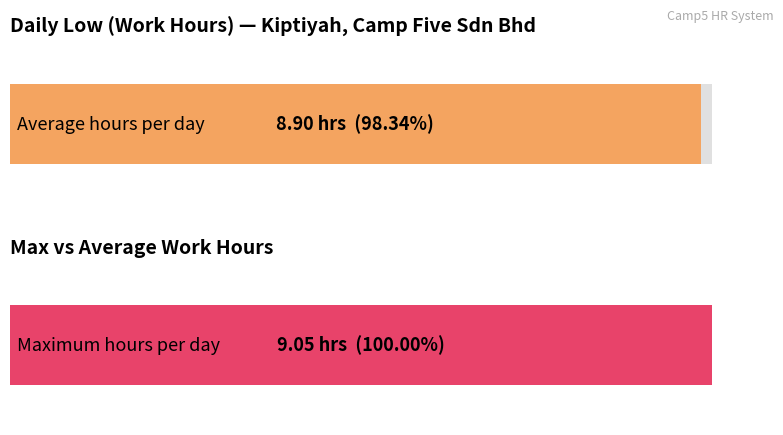

The chart shows a value of 4.7 at 3. True or false?

False